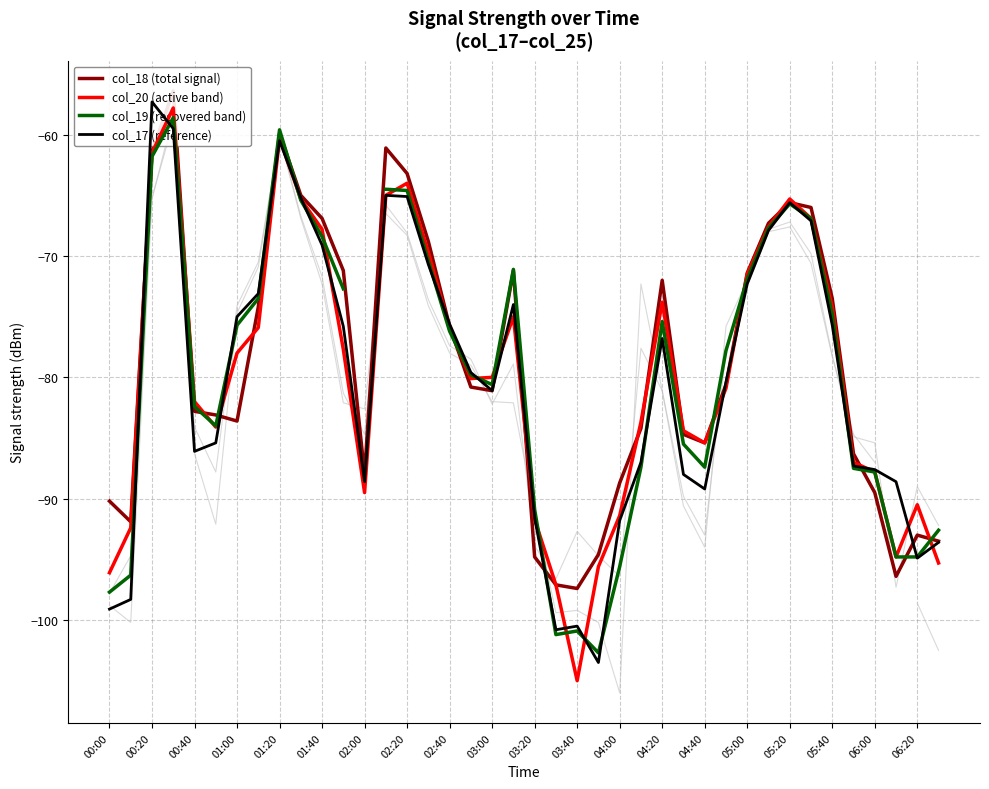

The value of col_17 (deceased) at 25 is -38.5. True or false?

False